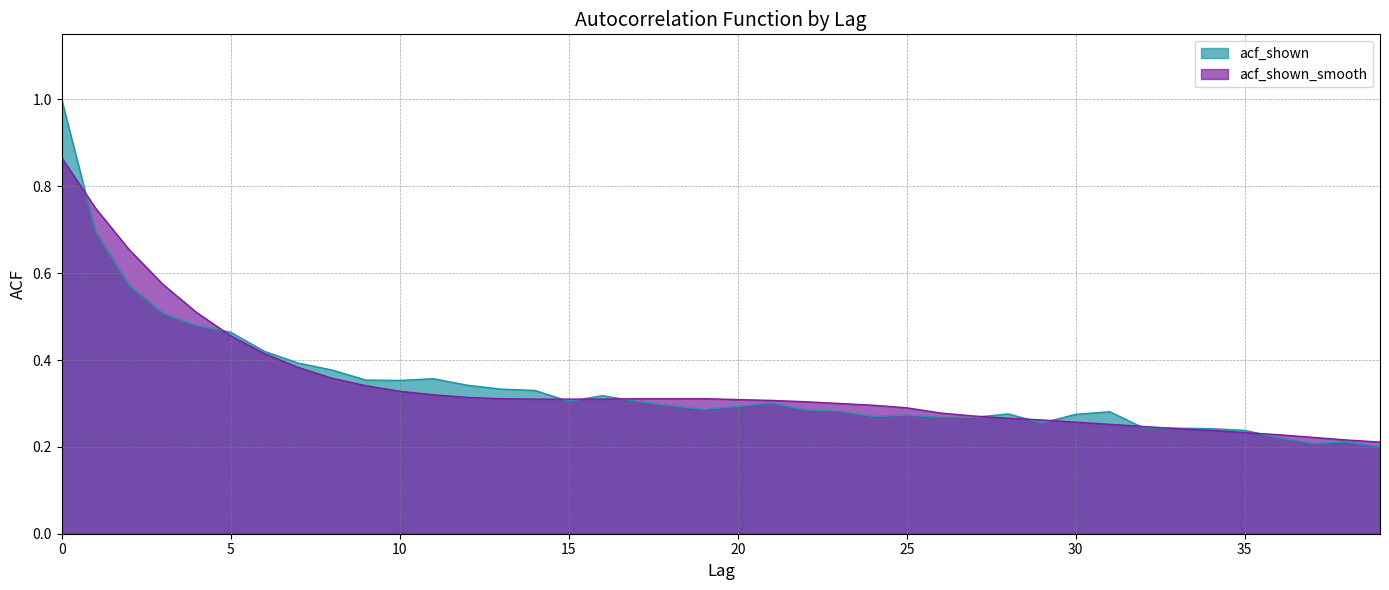

True or false: acf_shown has a value of 0.4 at 6.

True